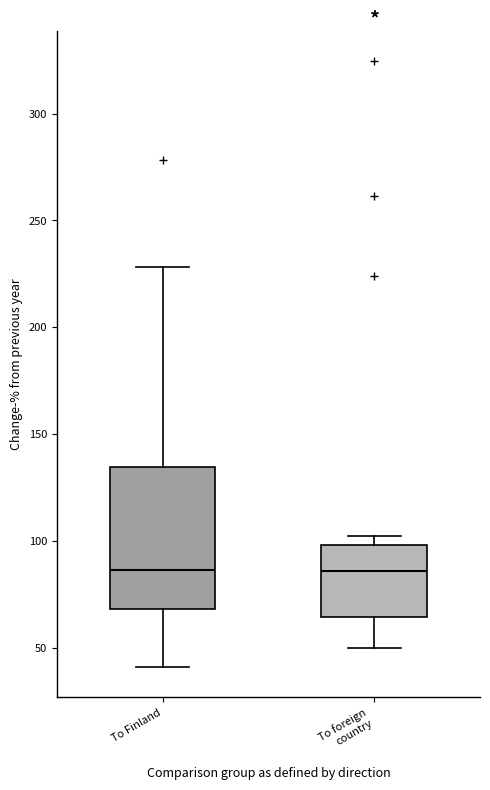

Reading left to right, read every box against the y-axis: the position of its median line, the range the box covers, and the ends of its whiskers. The values are not printed on the chart, so give them approximately, as read against the axis.

To Finland: median 85, box 70 to 135, whiskers 40 to 230
To foreign country: median 85, box 65 to 100, whiskers 50 to 100 (just above the box's upper edge)